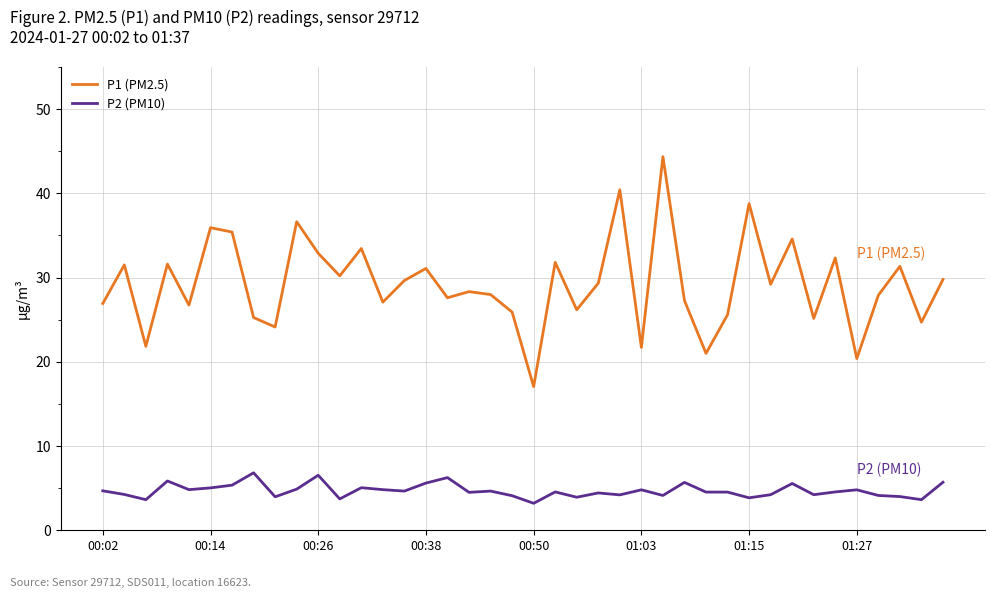

Which series has the largest range (max minus min)?

P1 (PM2.5)